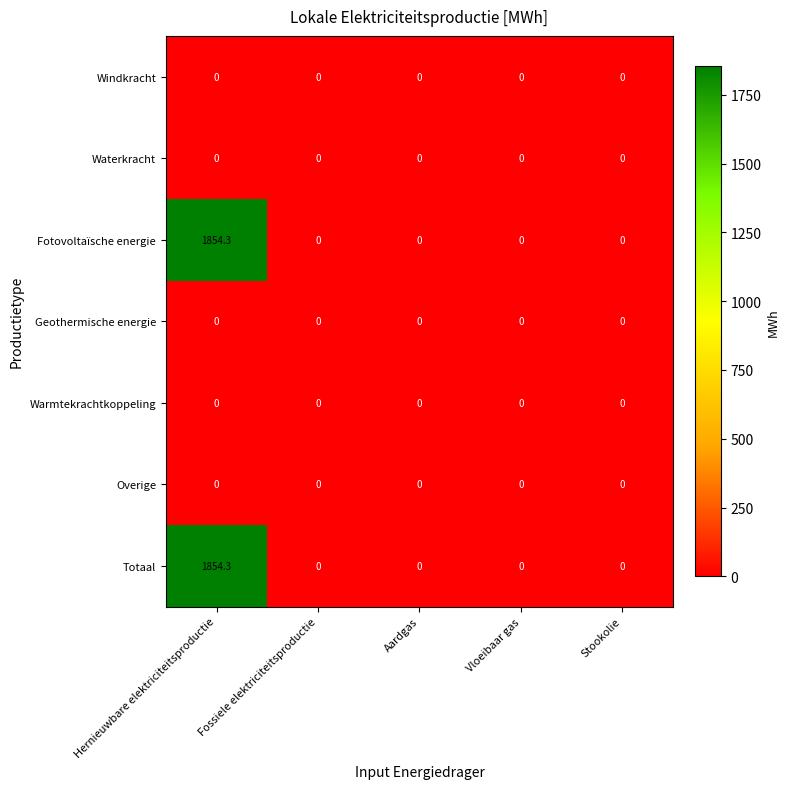

What is the greatest value displayed?

1854.3